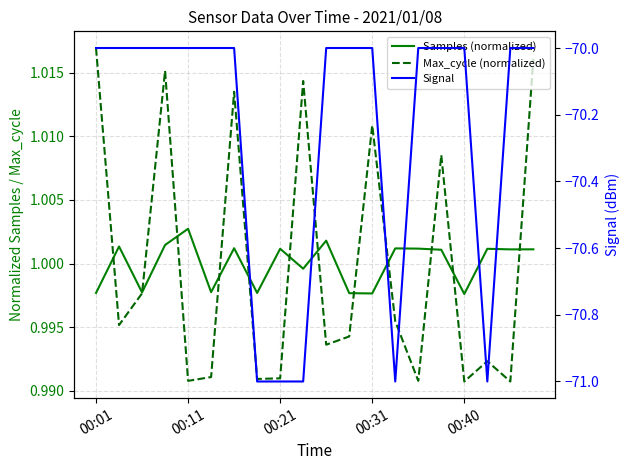

True or false: Max_cycle (normalized) and Signal cross at least once.

False